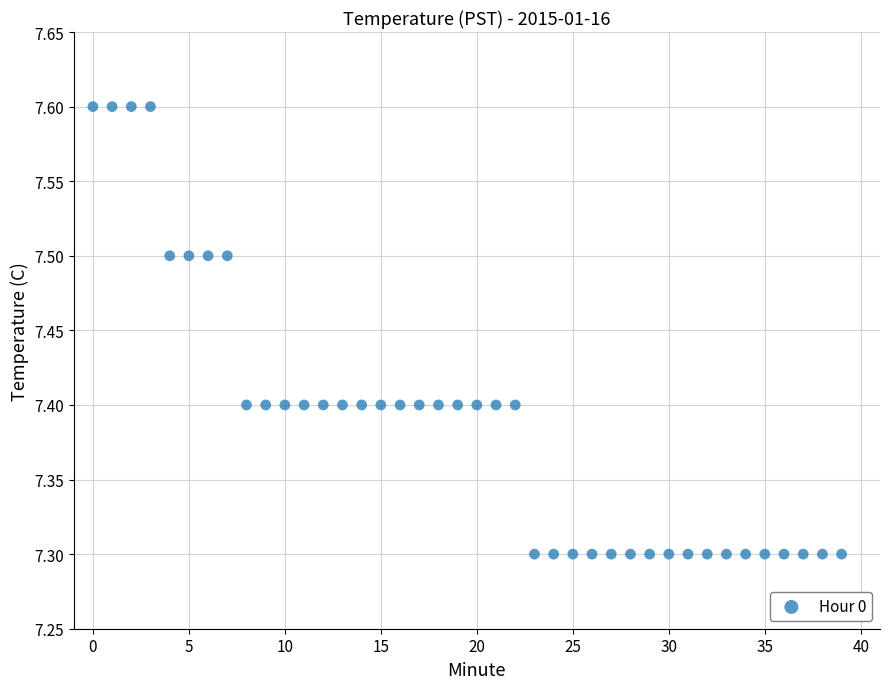

What is the range of Y values (max minus min)?

0.3